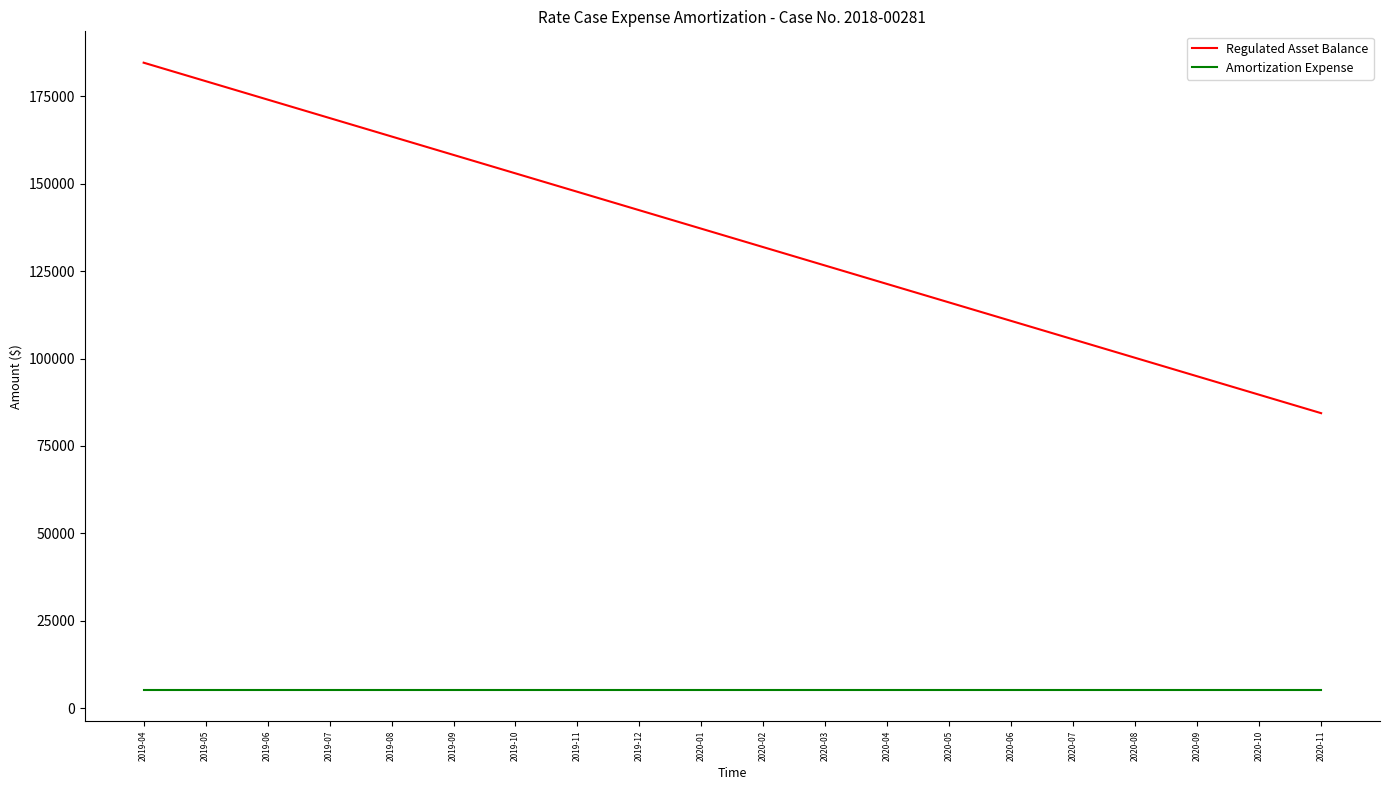

Is it true that Regulated Asset Balance equals 66696.9 at 2020-02?

False